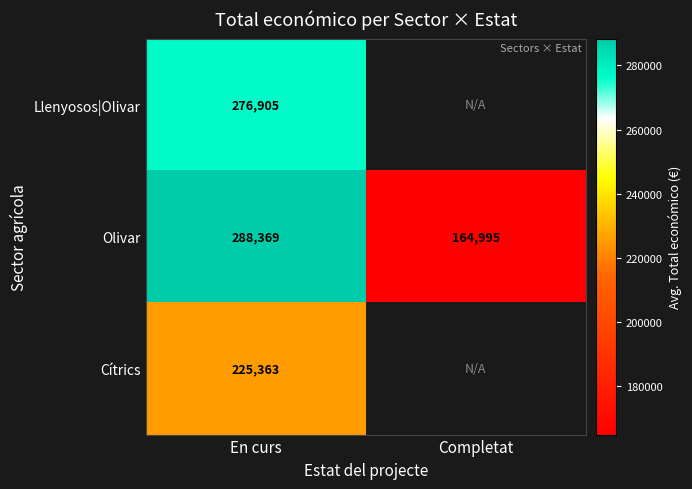

Rank the series at En curs from highest to lowest value.

Olivar, Llenyosos|Olivar, Cítrics